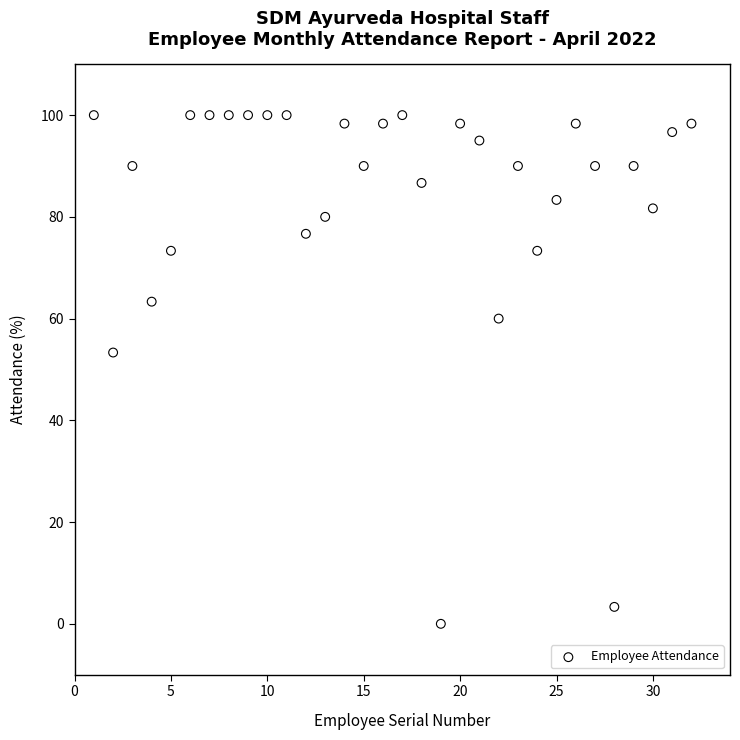

What Y value in the scatter plot is closest to 50?

53.3